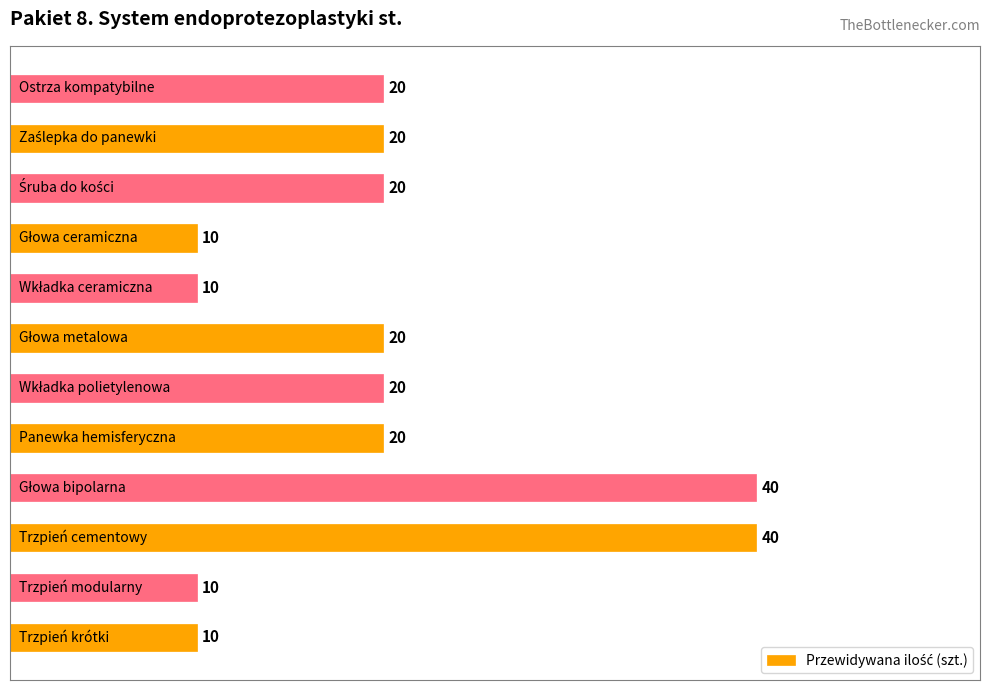

What is the difference between the maximum and second lowest values?

30